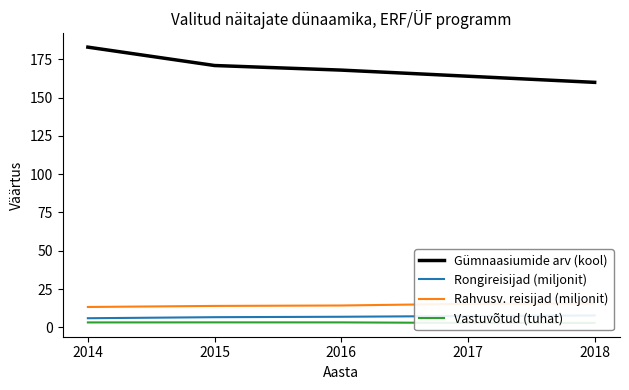

True or false: Vastuvõtud (tuhat) has more than 2 interior local peaks.

False